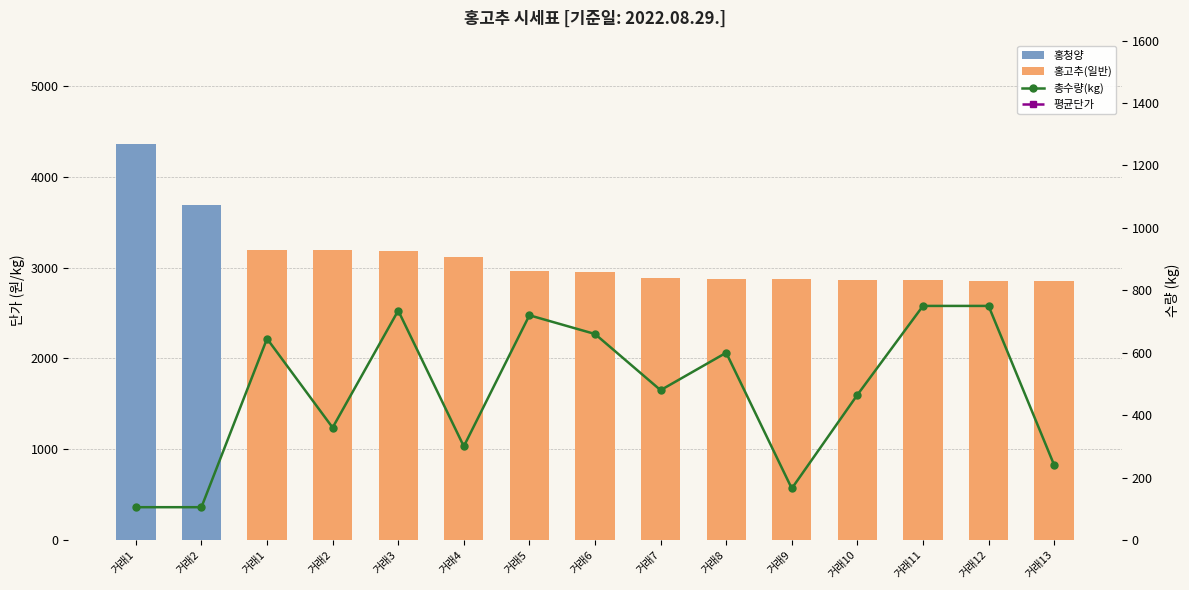

What is the sum of all 홍고추(일반) values?

38660